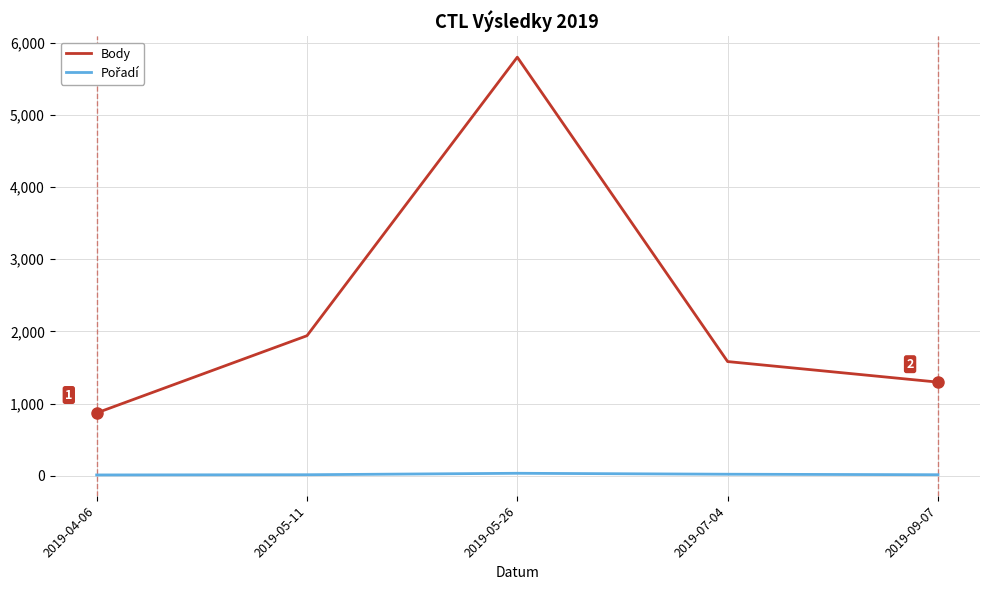

At which category is the sum across all series the highest?

2019-05-26